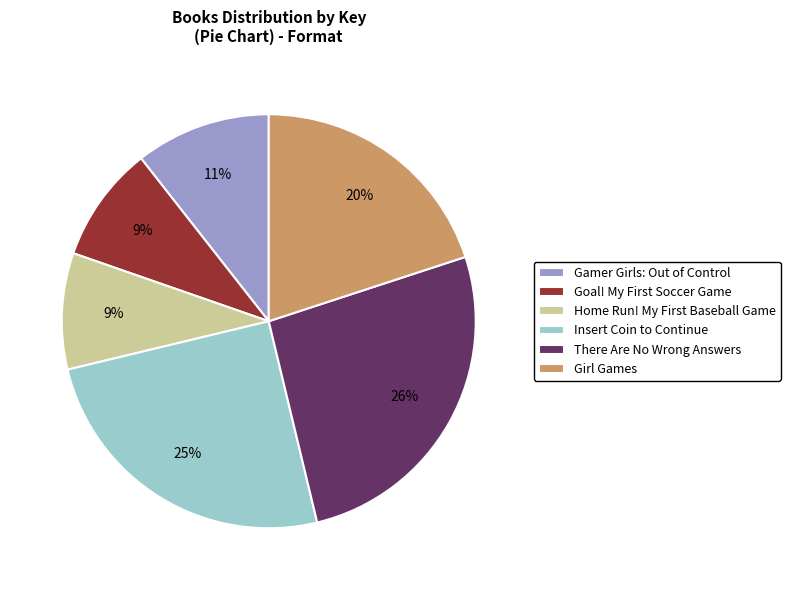

What is the largest slice in the pie chart?

There Are No Wrong Answers